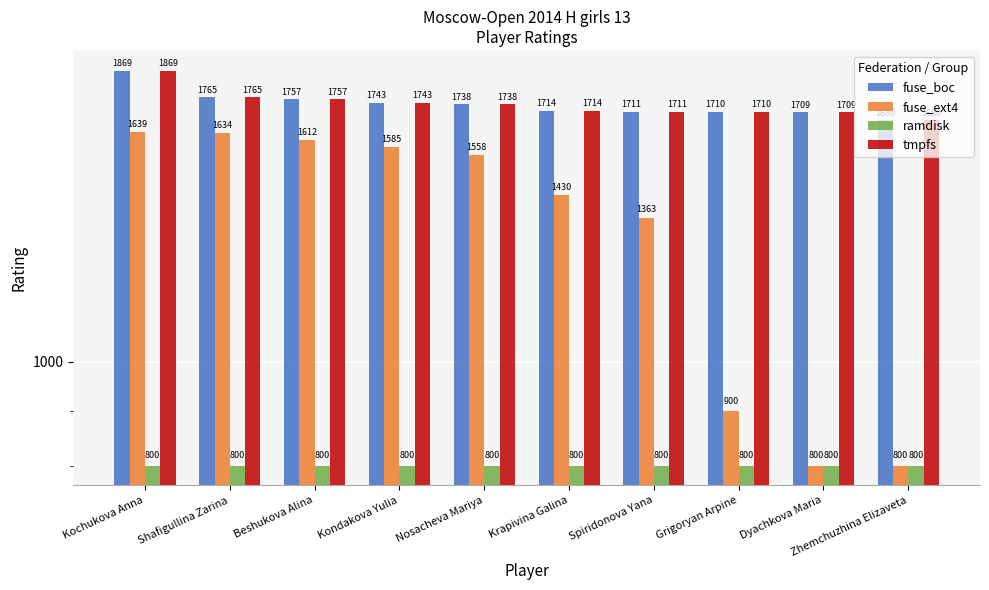

Reading left to right, transcribe all the data shown in this chart.

fuse_boc: 1869	1765	1757	1743	1738	1714	1711	1710	1709	1680
fuse_ext4: 1639	1634	1612	1585	1558	1430	1363	900	800	800
ramdisk: 800	800	800	800	800	800	800	800	800	800
tmpfs: 1869	1765	1757	1743	1738	1714	1711	1710	1709	1680